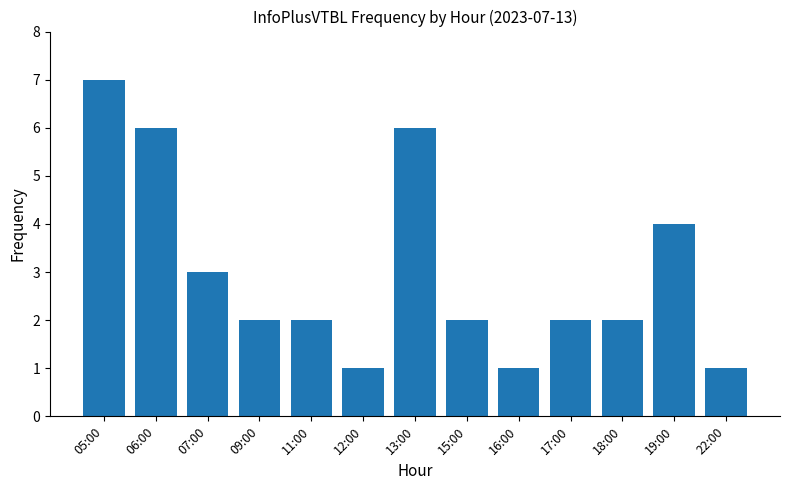

Between 13:00 and 22:00, which is larger?

13:00